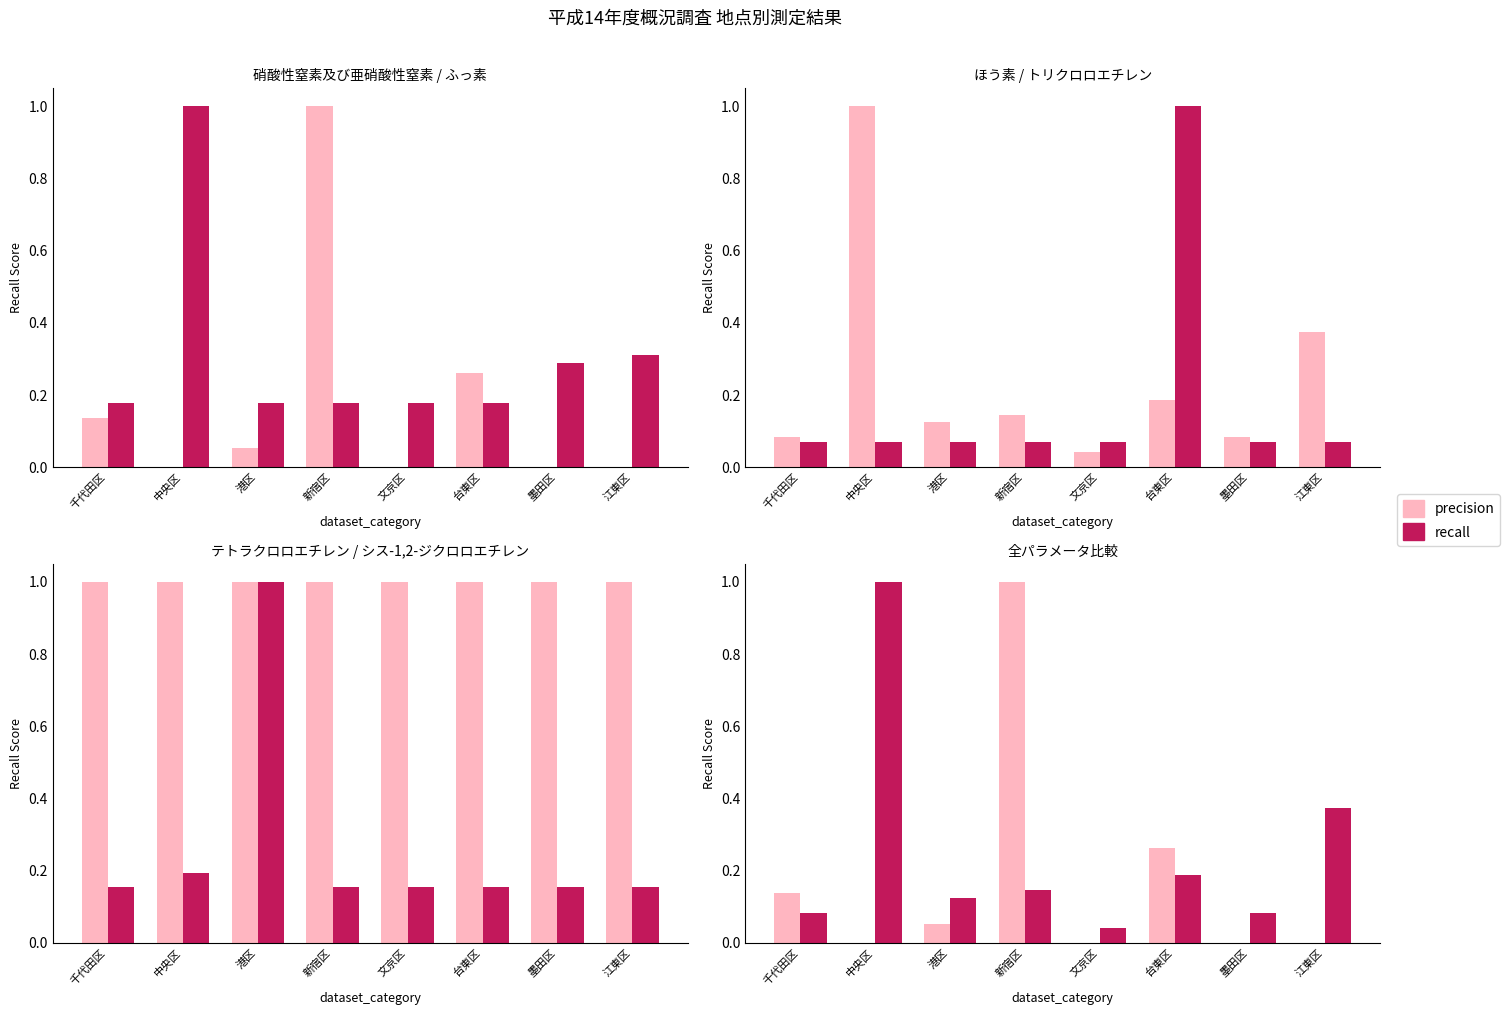

Reading left to right, transcribe all the data shown in this chart.

precision: 千代田区=0.1	中央区=0.0	港区=0.1	新宿区=1.0	文京区=0.0	台東区=0.3	墨田区=0.0	江東区=0.0
recall: 千代田区=0.1	中央区=1.0	港区=0.1	新宿区=0.1	文京区=0.0	台東区=0.2	墨田区=0.1	江東区=0.4